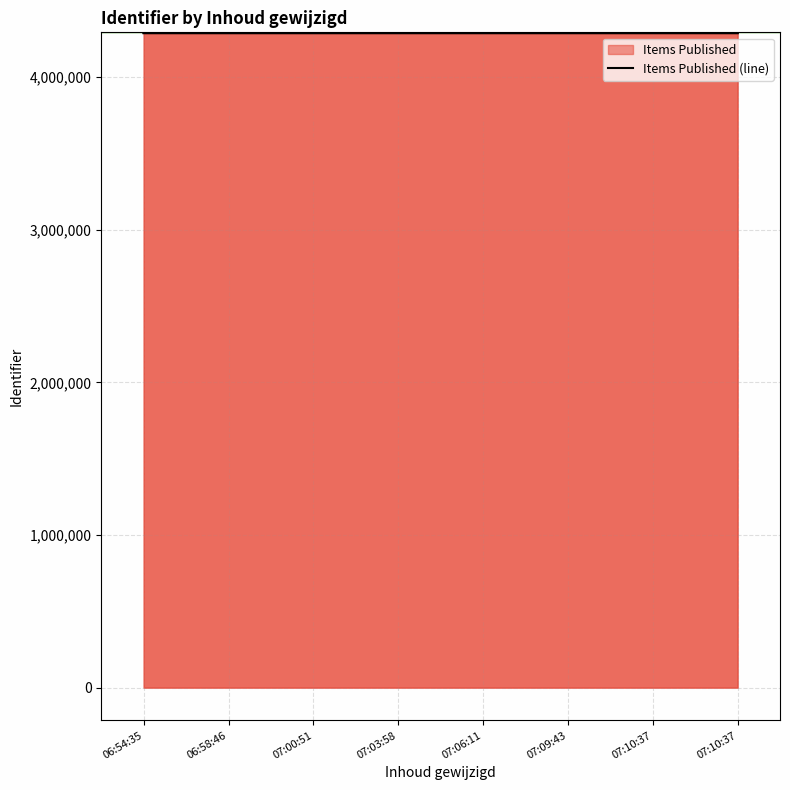

How many values are between 4288928 and 4288932?

5